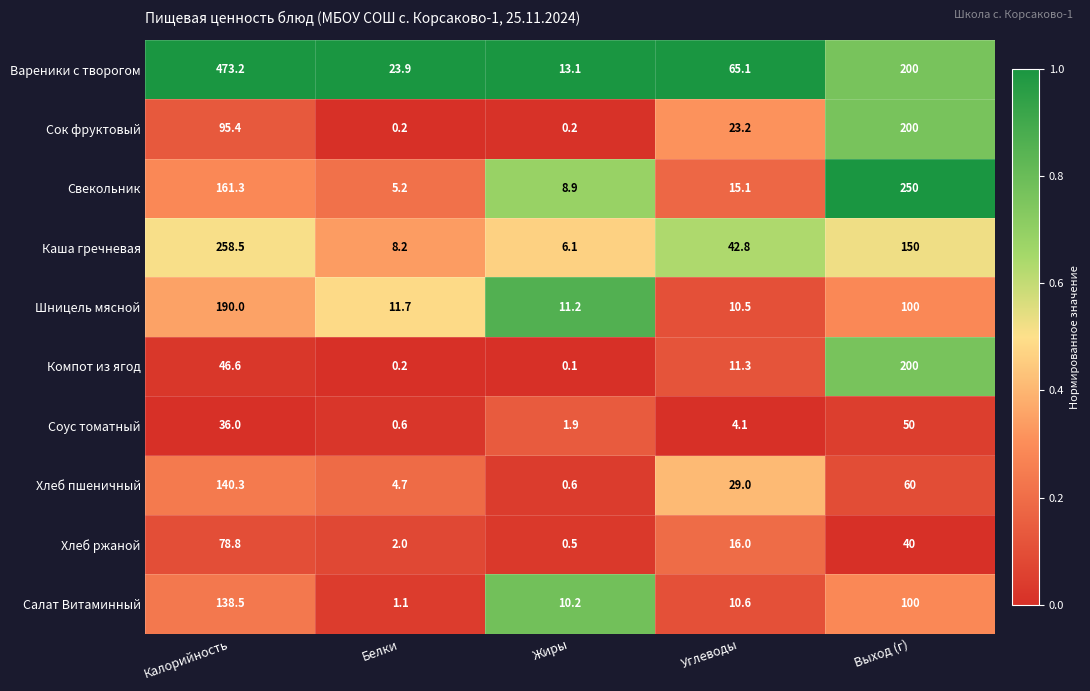

Which category has the lowest value in the Каша гречневая series?

Жиры